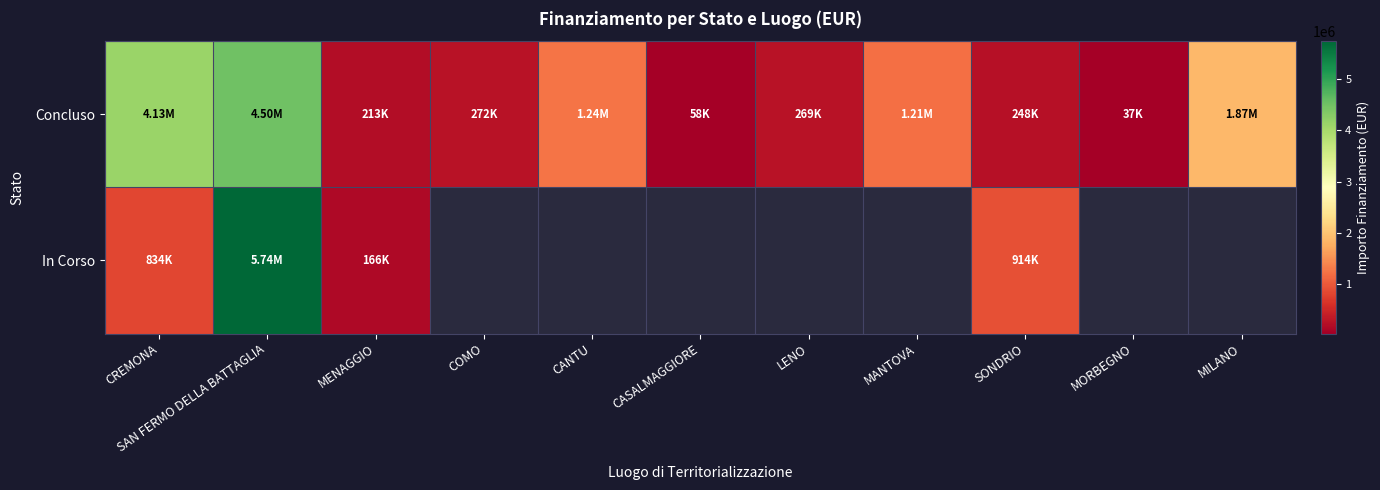

At which category is the sum across all series the highest?

SAN FERMO DELLA BATTAGLIA